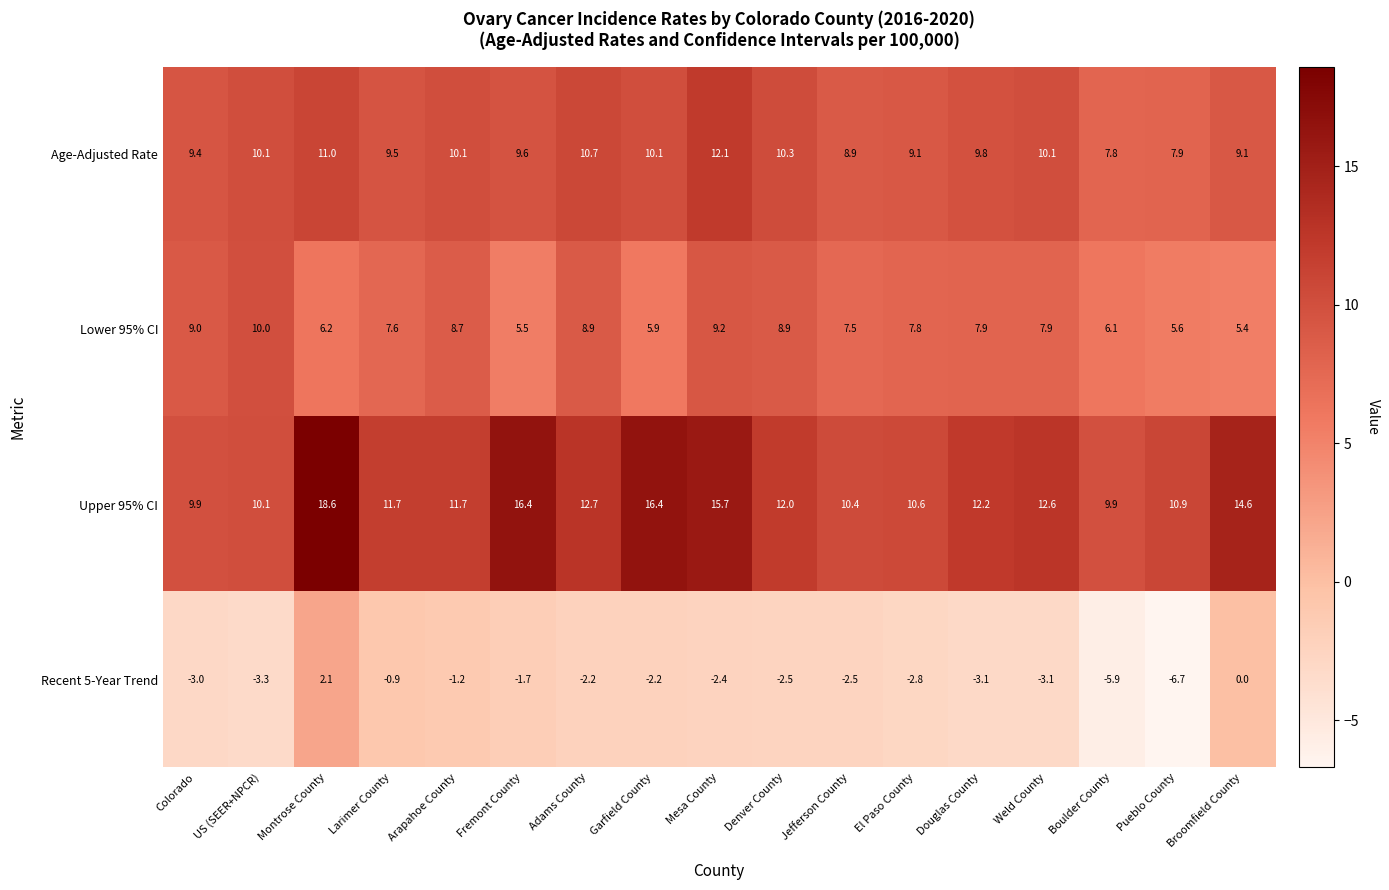

The Age-Adjusted Rate series shows 12.8 at Broomfield County. True or false?

False